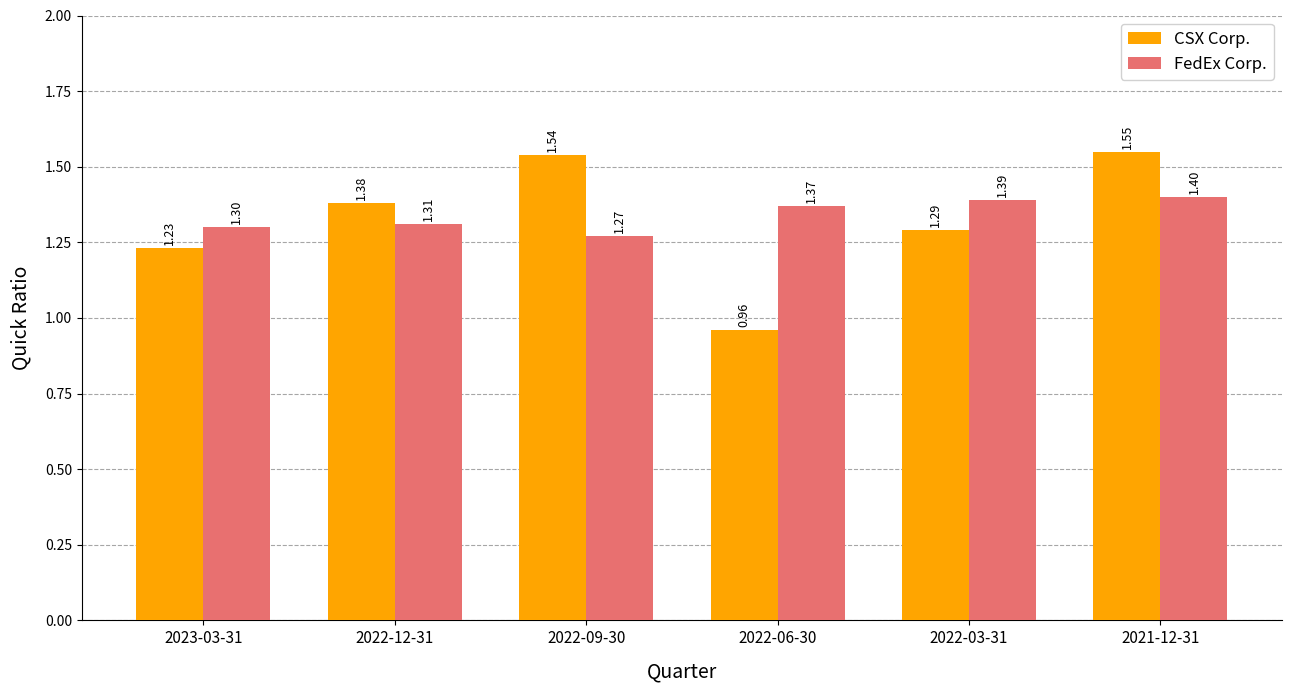

What is the difference between the maximum and second lowest values in the CSX Corp. series?

0.3